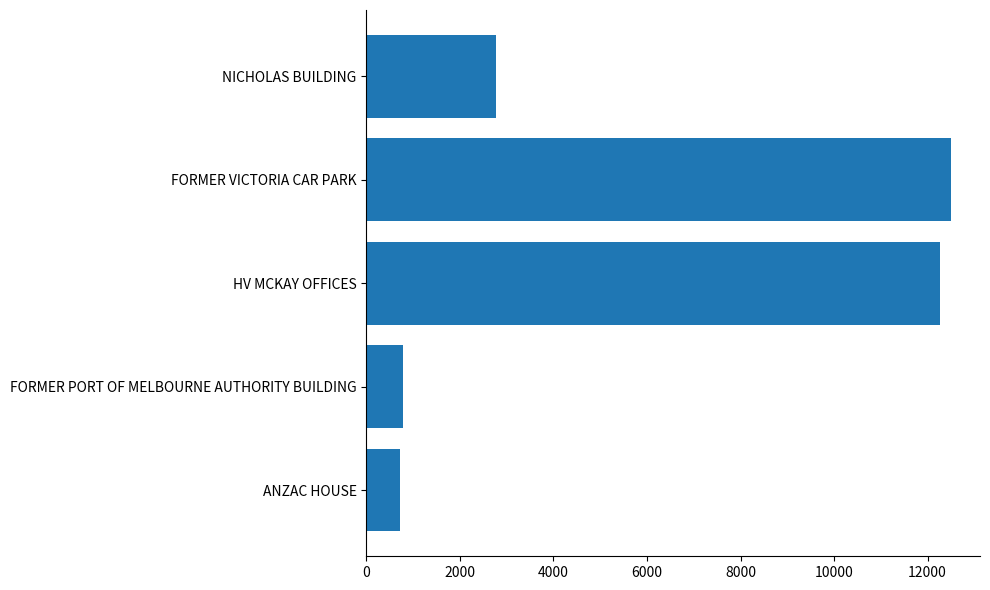

What is the minimum value shown in the chart?

712